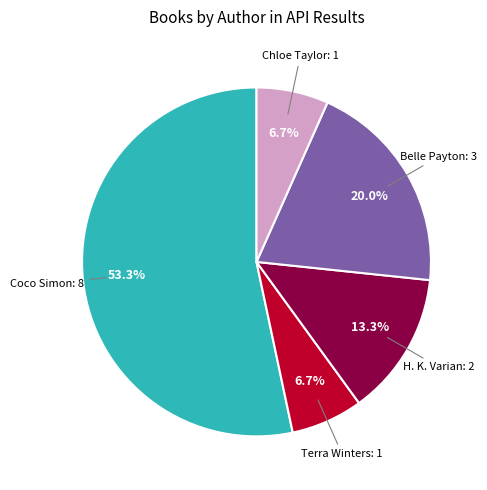

Is there a majority slice in this chart?

Yes